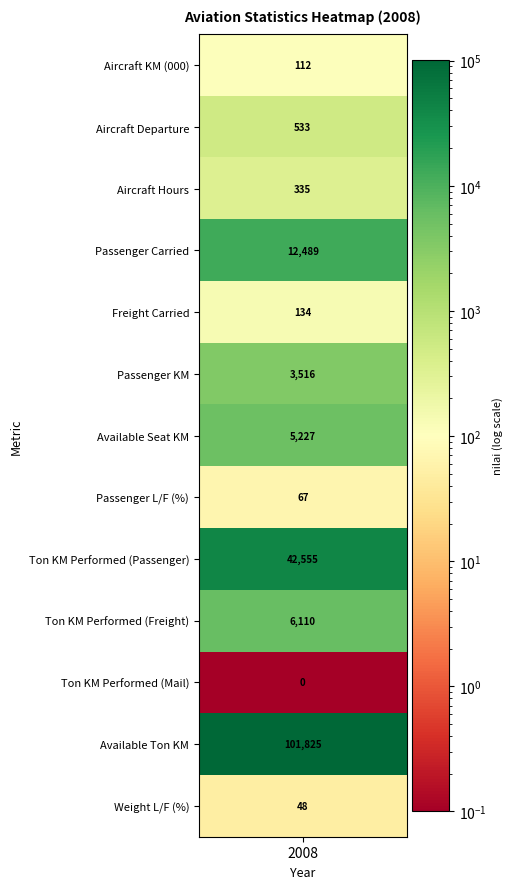

How many positive values does the Ton KM Performed (Freight) series have?

1